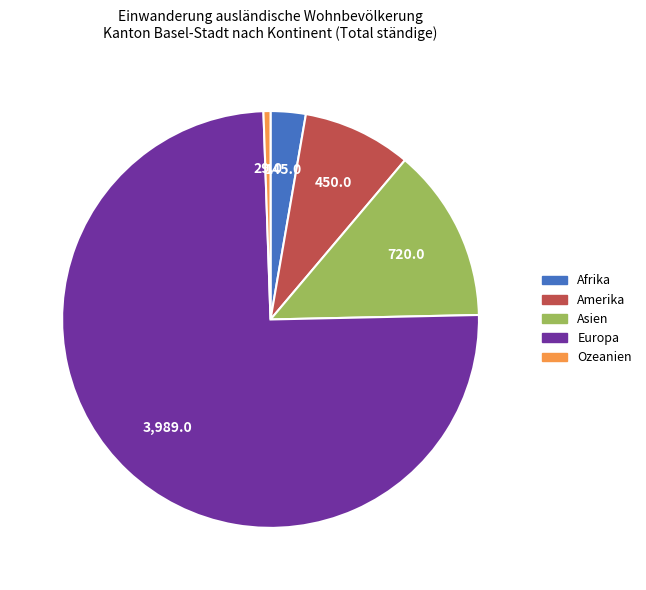

Count the number of slices in the pie.

5